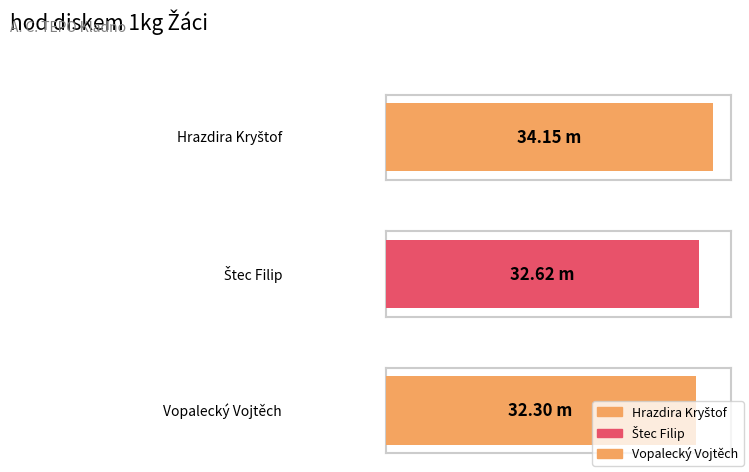

The value at Hrazdira Kryštof is 23.5. True or false?

False